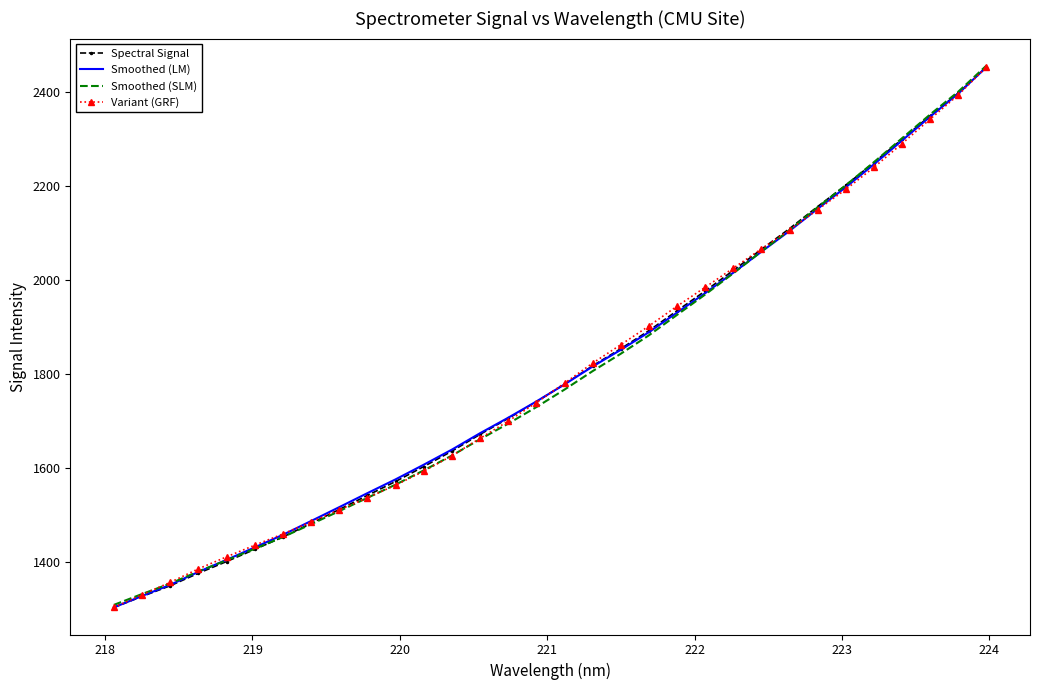

What is the minimum value for Variant (GRF)?

1304.3